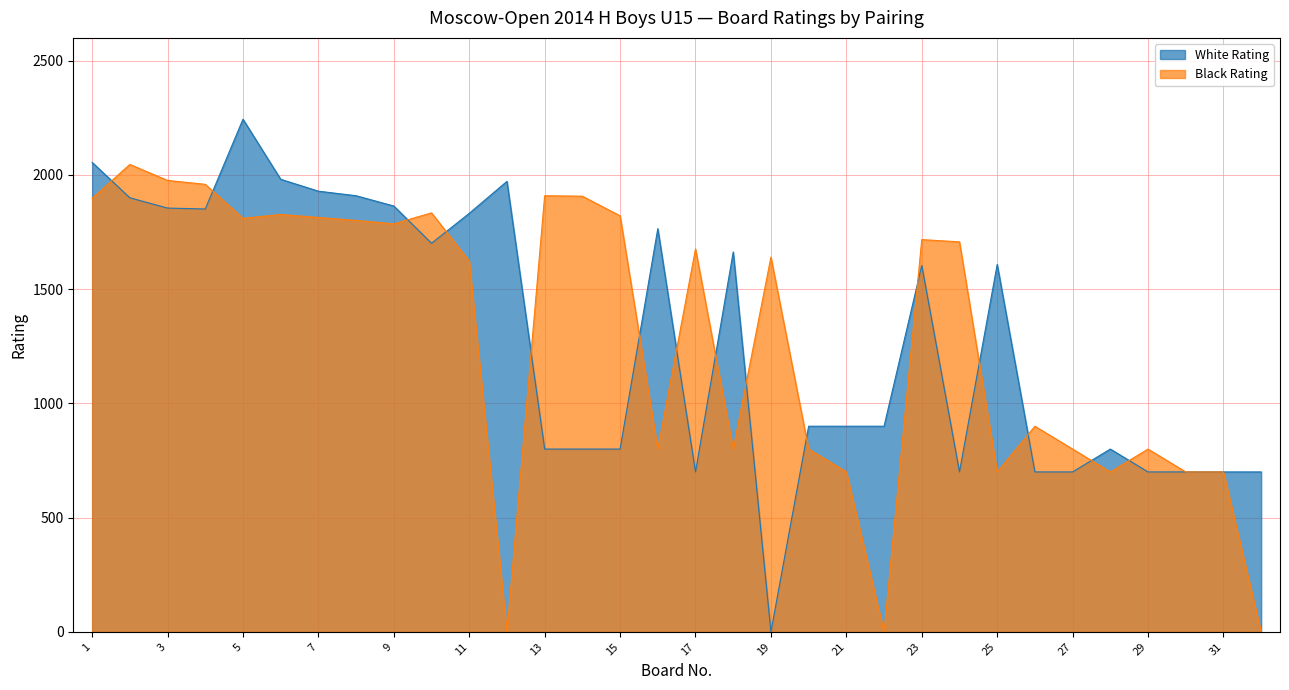

Rank the categories by Black Rating value from lowest to highest.

12, 22, 32, 21, 25, 28, 30, 31, 16, 18, 20, 27, 29, 26, 11, 19, 17, 24, 23, 9, 8, 5, 7, 15, 6, 10, 1, 14, 13, 4, 3, 2